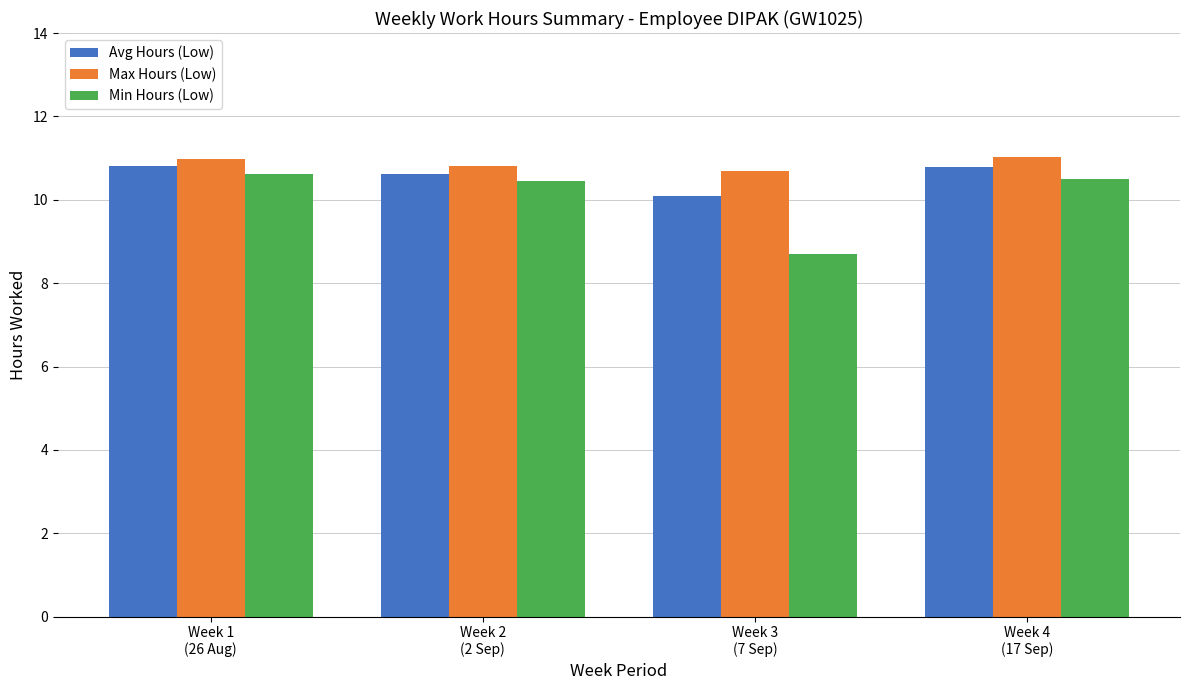

How many series are shown in this chart?

3